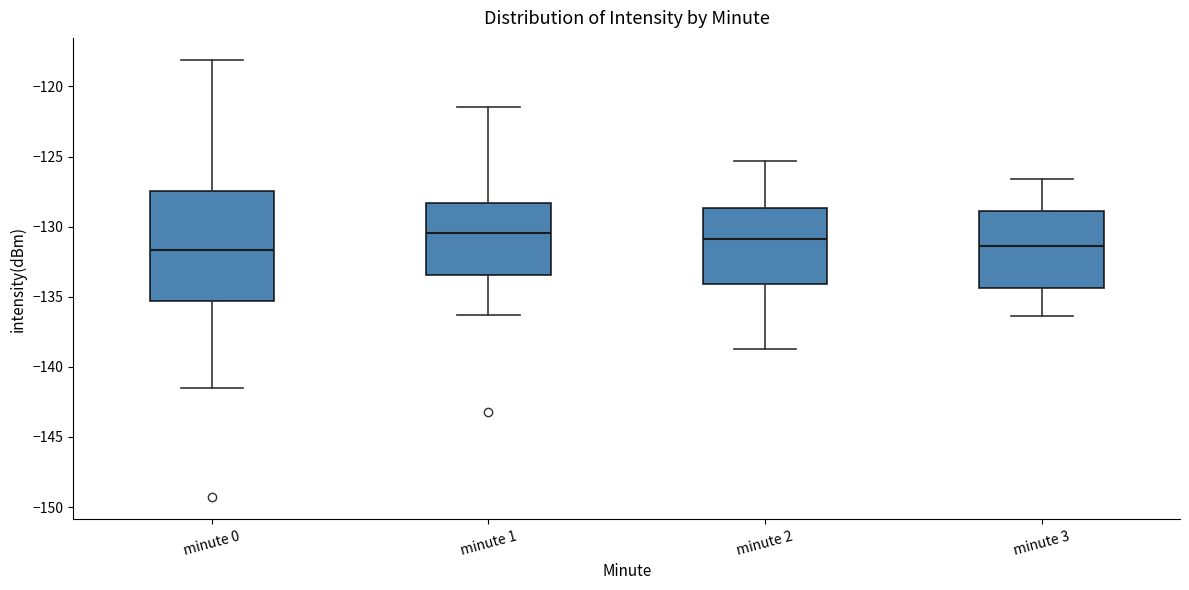

Reading left to right, read every box against the y-axis: the position of its median line, the range the box covers, and the ends of its whiskers. The values are not printed on the chart, so give them approximately, as read against the axis.

minute 0: median -131.5, box -135.5 to -127.5, whiskers -141.5 to -118.0
minute 1: median -130.5, box -133.5 to -128.5, whiskers -136.5 to -121.5
minute 2: median -131.0, box -134.0 to -128.5, whiskers -138.5 to -125.5
minute 3: median -131.5, box -134.5 to -129.0, whiskers -136.5 to -126.5